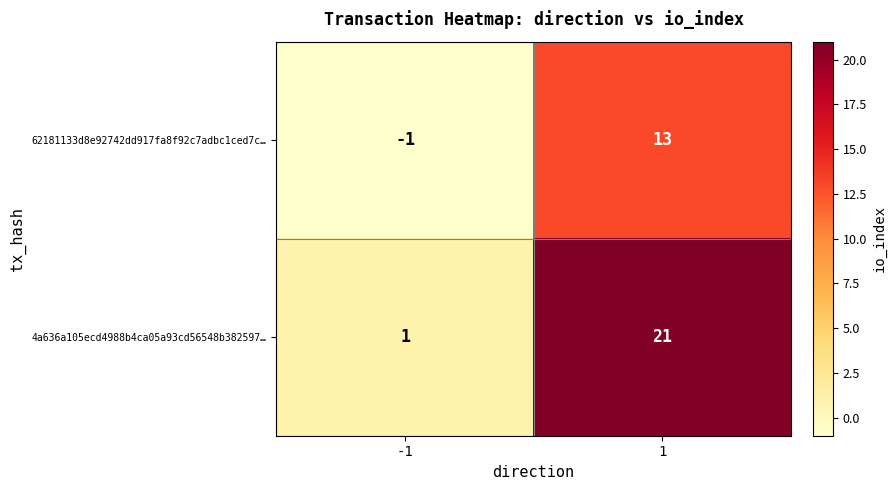

Is it true that 4a636a105ecd4988b4ca05a93cd56548b382597… equals 28 at 1?

False